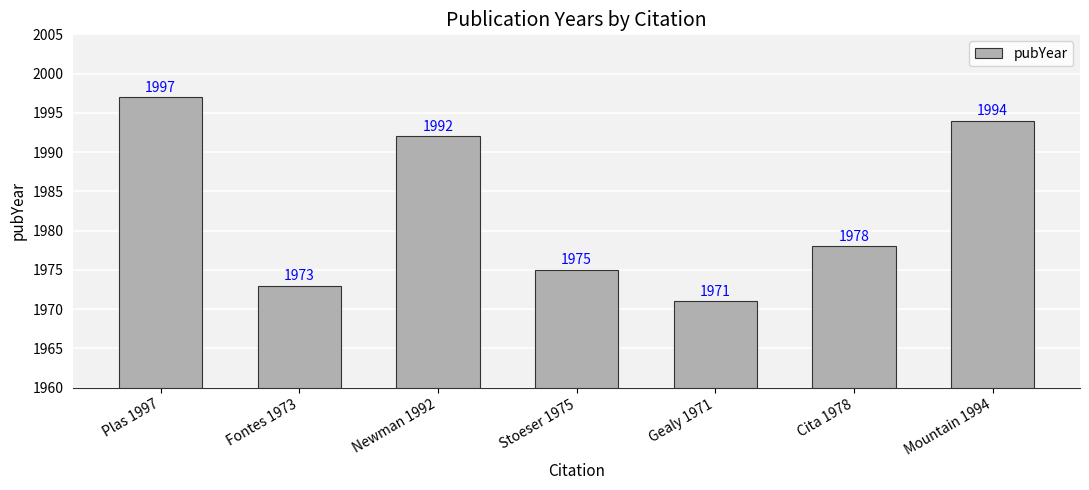

What is the greatest value displayed?

1997